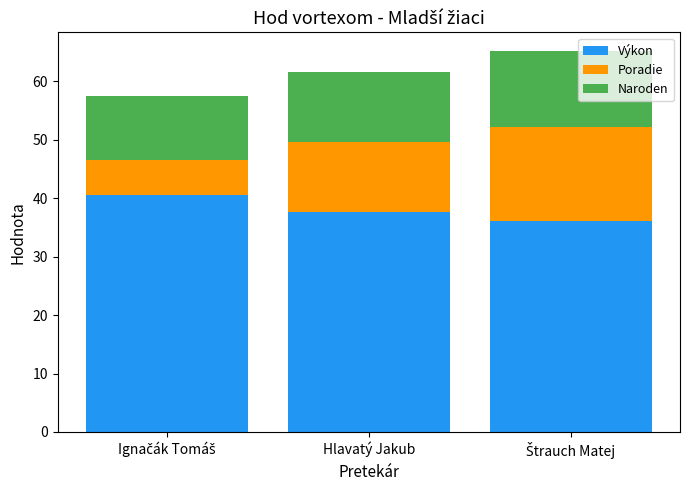

What is the minimum value for Výkon?

36.1